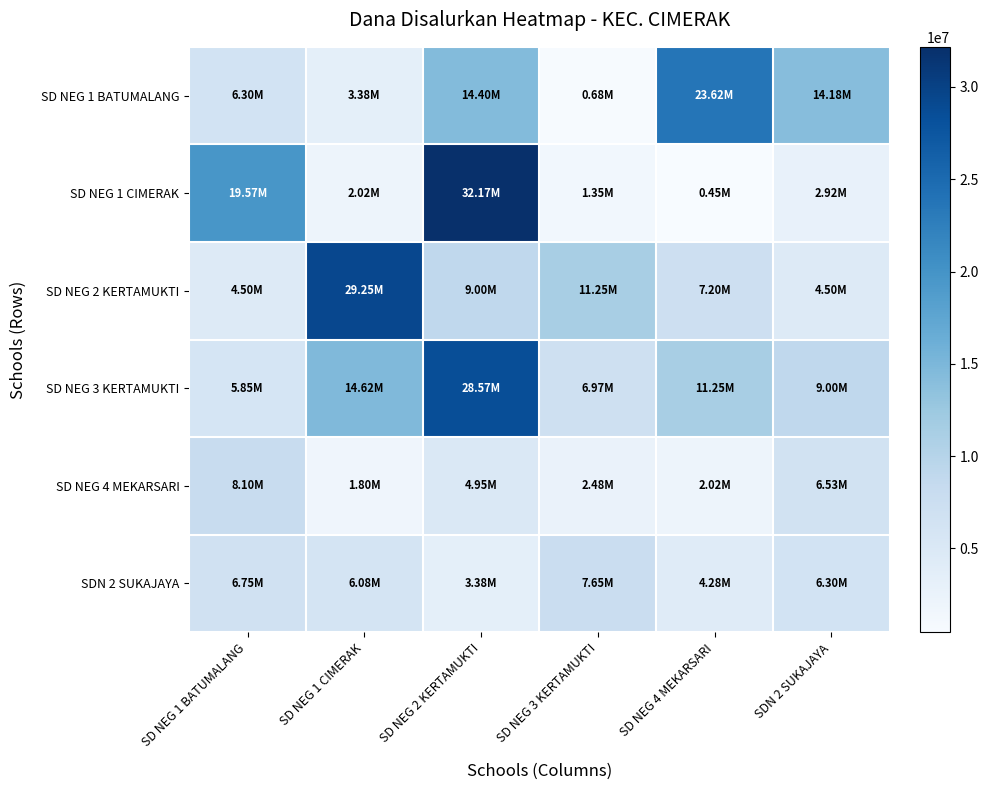

Reading left to right, list all the values displayed in this chart.

SD NEG 1 BATUMALANG: SD NEG 1 BATUMALANG=6300000	SD NEG 1 CIMERAK=3375000	SD NEG 2 KERTAMUKTI=14400000	SD NEG 3 KERTAMUKTI=675000	SD NEG 4 MEKARSARI=23625000	SDN 2 SUKAJAYA=14175000
SD NEG 1 CIMERAK: SD NEG 1 BATUMALANG=19575000	SD NEG 1 CIMERAK=2025000	SD NEG 2 KERTAMUKTI=32175000	SD NEG 3 KERTAMUKTI=1350000	SD NEG 4 MEKARSARI=450000	SDN 2 SUKAJAYA=2925000
SD NEG 2 KERTAMUKTI: SD NEG 1 BATUMALANG=4500000	SD NEG 1 CIMERAK=29250000	SD NEG 2 KERTAMUKTI=9000000	SD NEG 3 KERTAMUKTI=11250000	SD NEG 4 MEKARSARI=7200000	SDN 2 SUKAJAYA=4500000
SD NEG 3 KERTAMUKTI: SD NEG 1 BATUMALANG=5850000	SD NEG 1 CIMERAK=14625000	SD NEG 2 KERTAMUKTI=28575000	SD NEG 3 KERTAMUKTI=6975000	SD NEG 4 MEKARSARI=11250000	SDN 2 SUKAJAYA=9000000
SD NEG 4 MEKARSARI: SD NEG 1 BATUMALANG=8100000	SD NEG 1 CIMERAK=1800000	SD NEG 2 KERTAMUKTI=4950000	SD NEG 3 KERTAMUKTI=2475000	SD NEG 4 MEKARSARI=2025000	SDN 2 SUKAJAYA=6525000
SDN 2 SUKAJAYA: SD NEG 1 BATUMALANG=6750000	SD NEG 1 CIMERAK=6075000	SD NEG 2 KERTAMUKTI=3375000	SD NEG 3 KERTAMUKTI=7650000	SD NEG 4 MEKARSARI=4275000	SDN 2 SUKAJAYA=6300000